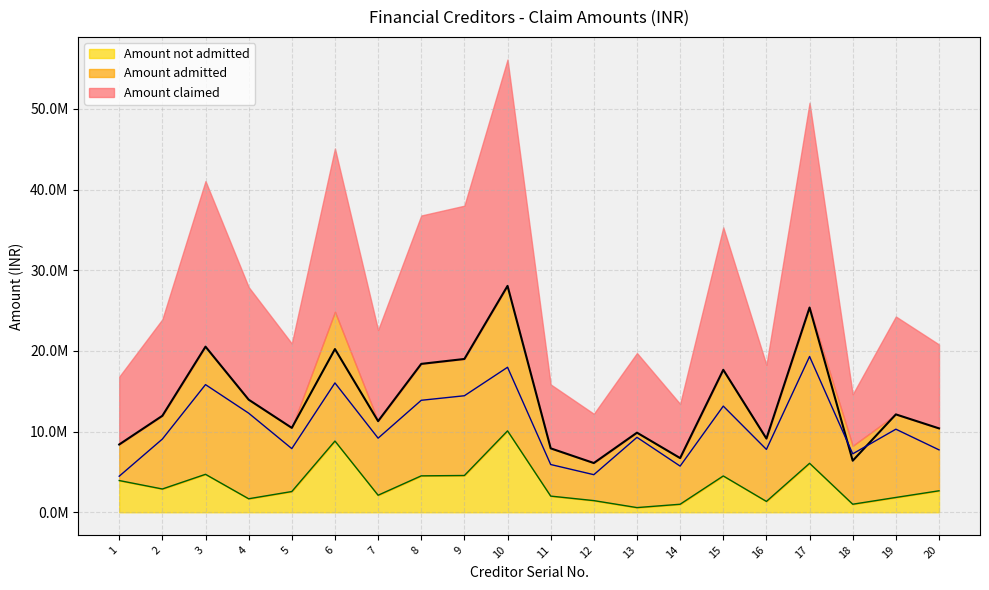

What is the average value of the Amount admitted series?

10607123.2